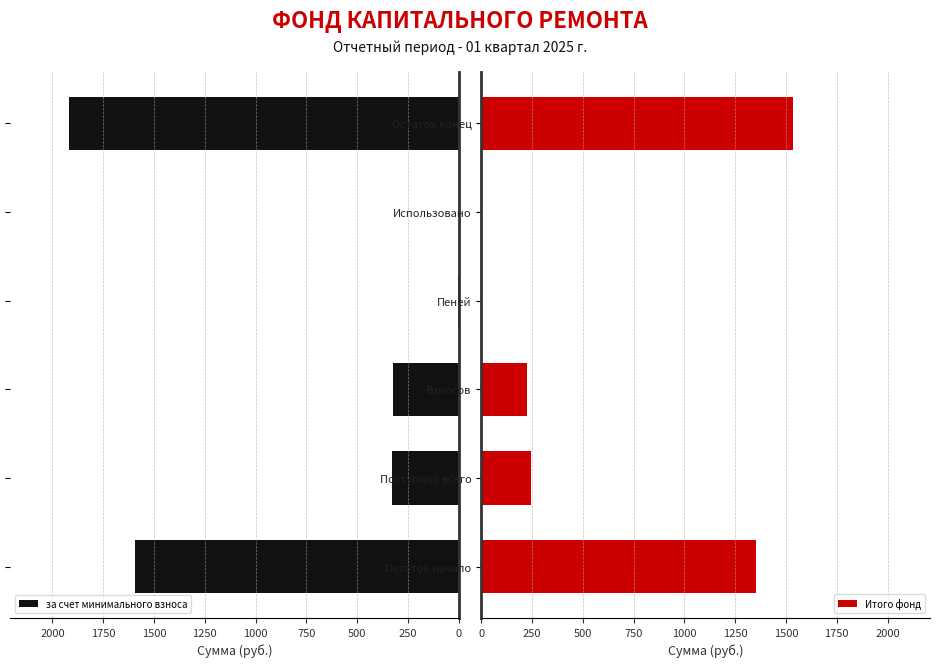

What is the maximum value for Итого фонд?

1536.6